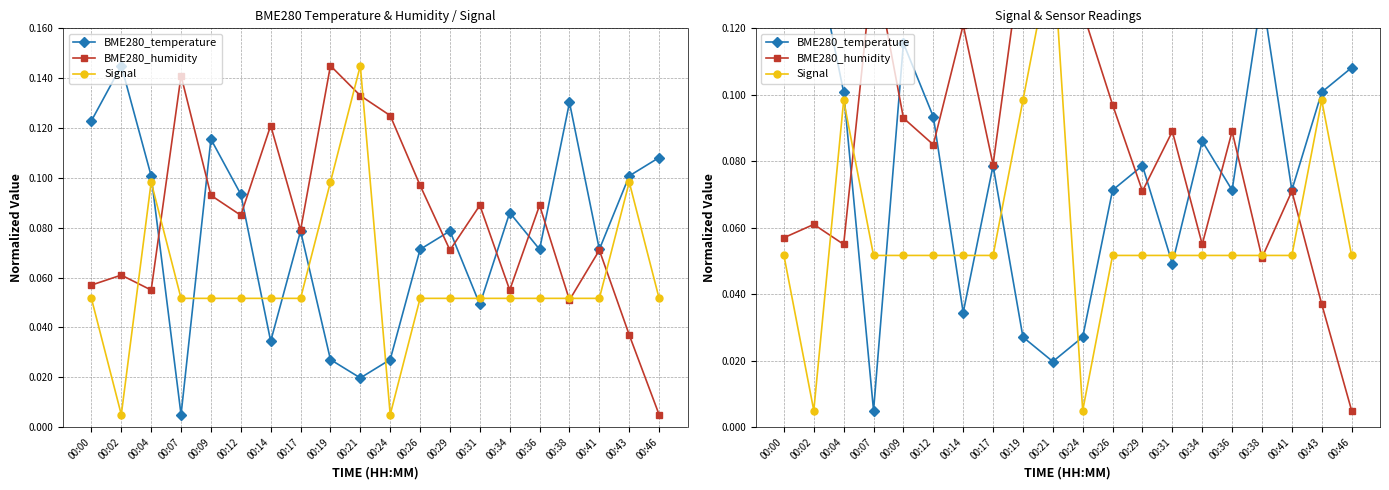

Count the number of data series in this chart.

3